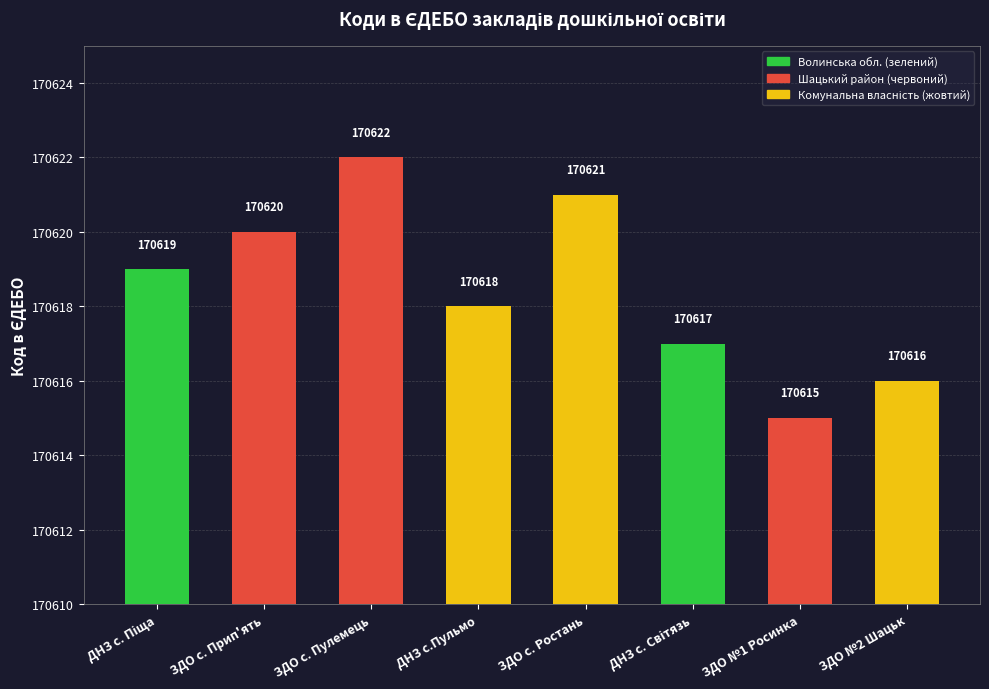

What is the greatest value displayed?

170622